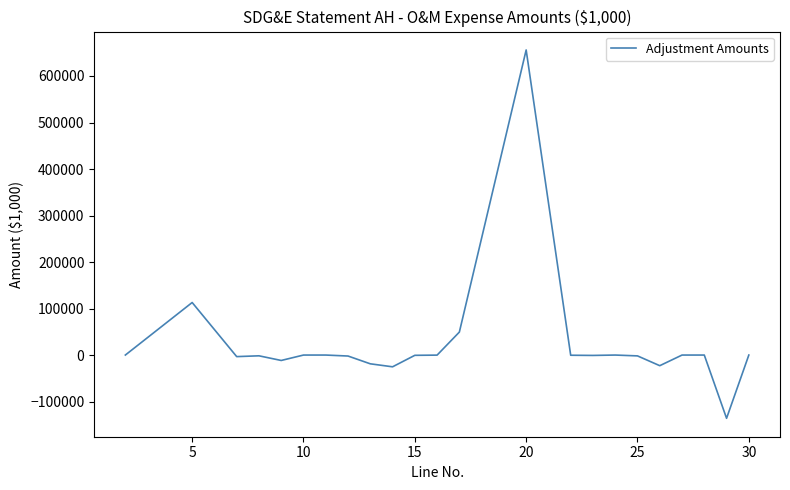

What is the greatest value displayed?

655962.8